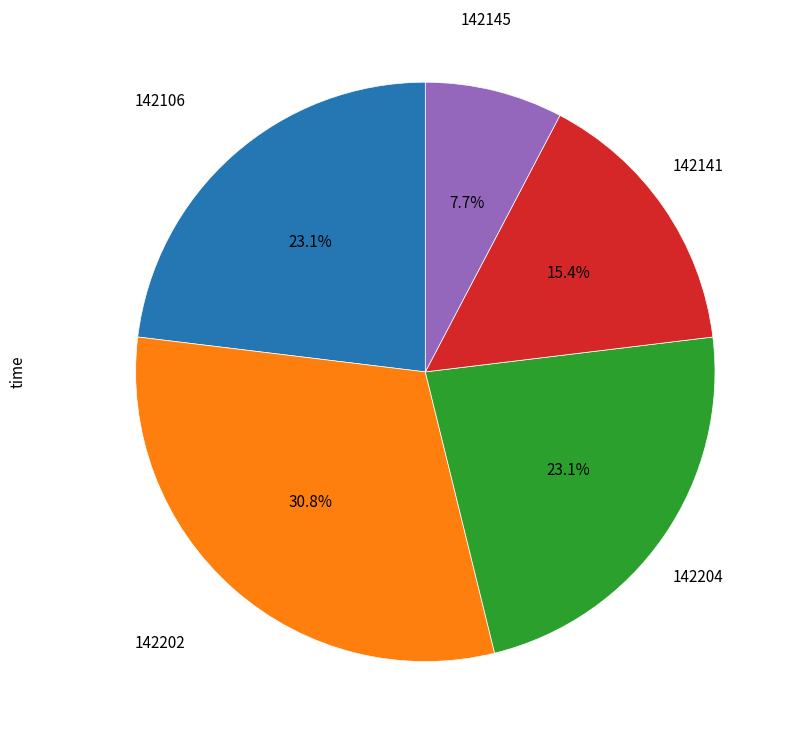

How many segments does this pie chart have?

5